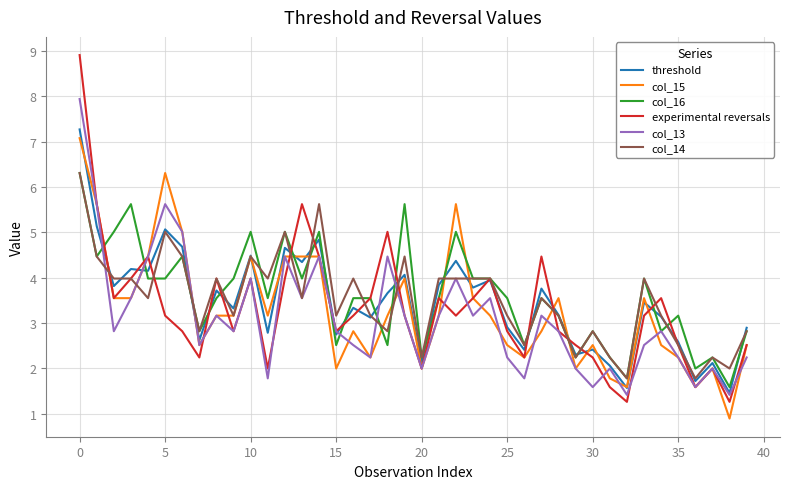

What is the lowest value of the threshold series?

1.5